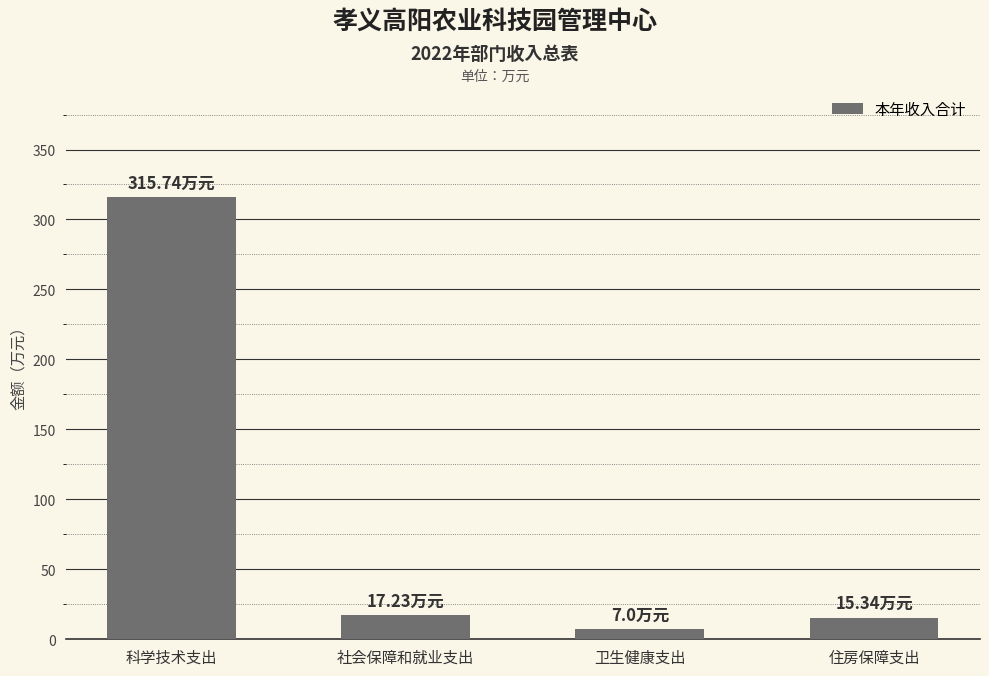

What is the label of the 2nd bar from the right?

卫生健康支出